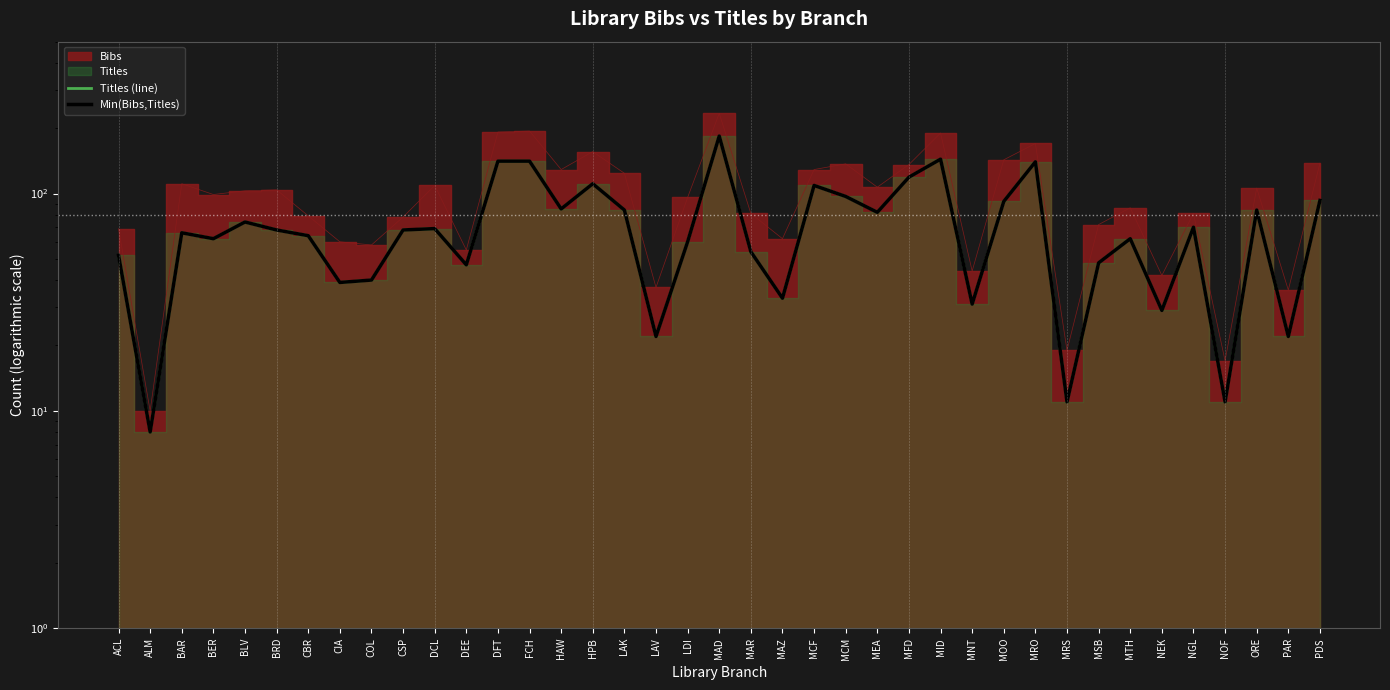

Which label corresponds to the largest value in the chart?

MAD